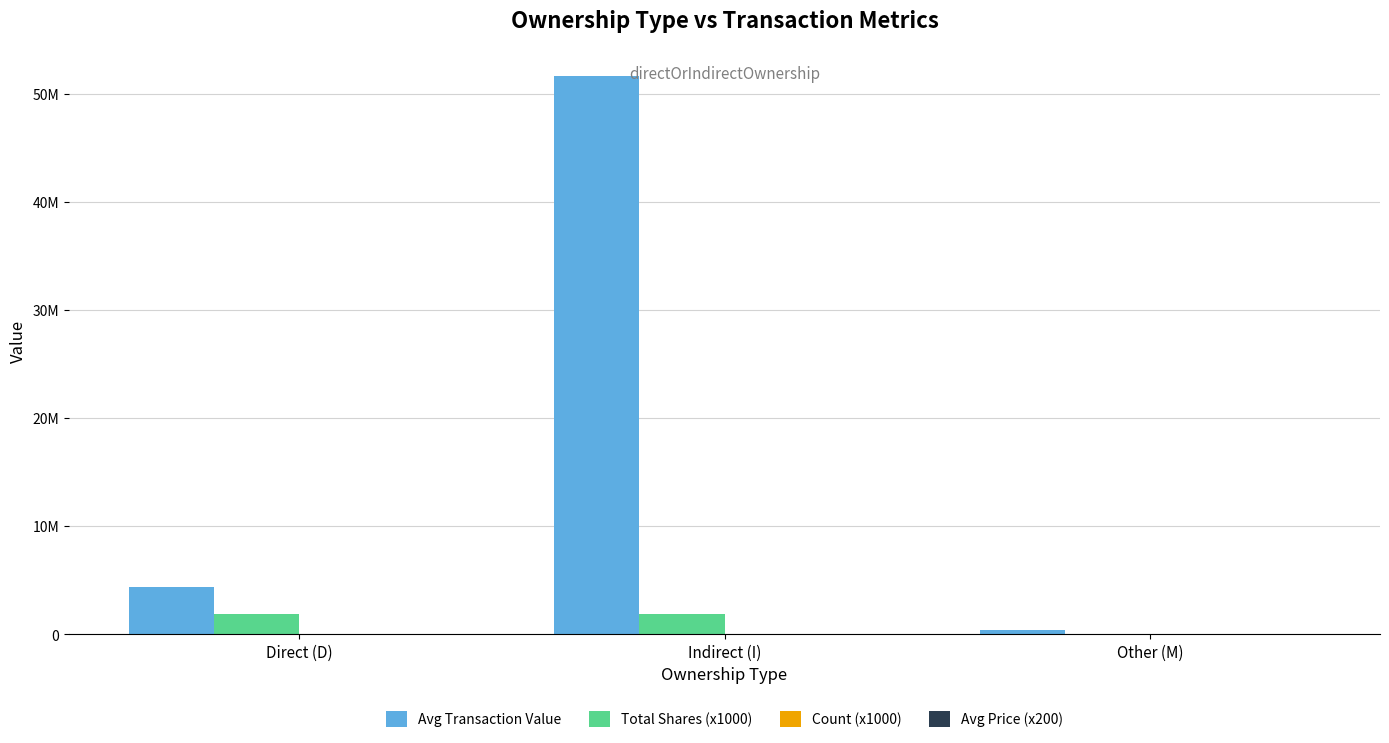

The Total Shares (x1000) series shows 461543 at Indirect (I). True or false?

False